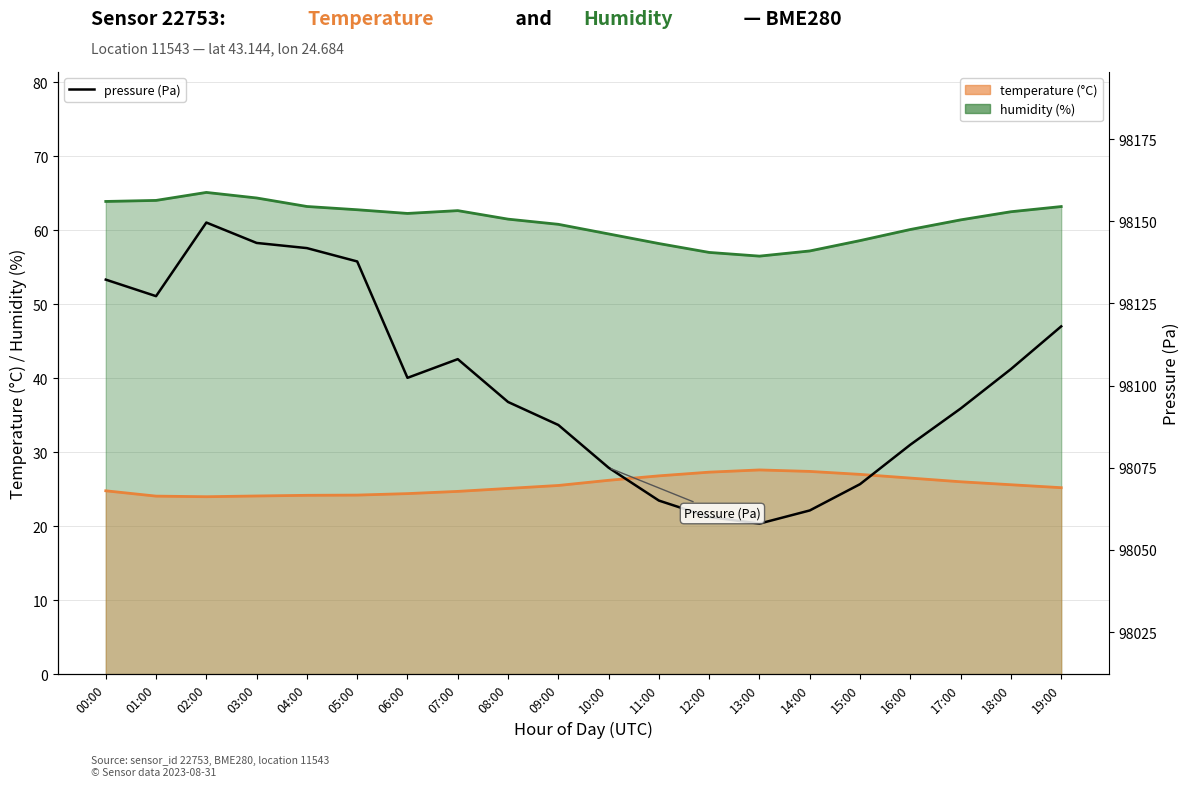

Does the chart have visible grid lines?

Yes